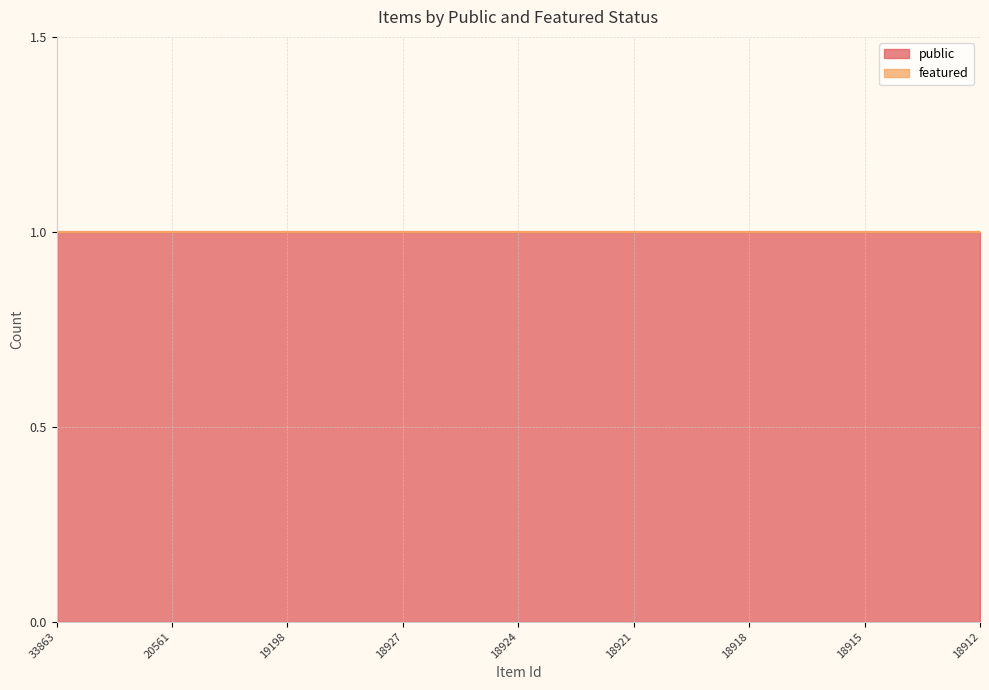

Rank the categories by featured value from lowest to highest.

33863, 25426, 23619, 20561, 19245, 19227, 19198, 19197, 19175, 18927, 18926, 18925, 18924, 18923, 18922, 18921, 18920, 18919, 18918, 18917, 18916, 18915, 18914, 18913, 18912